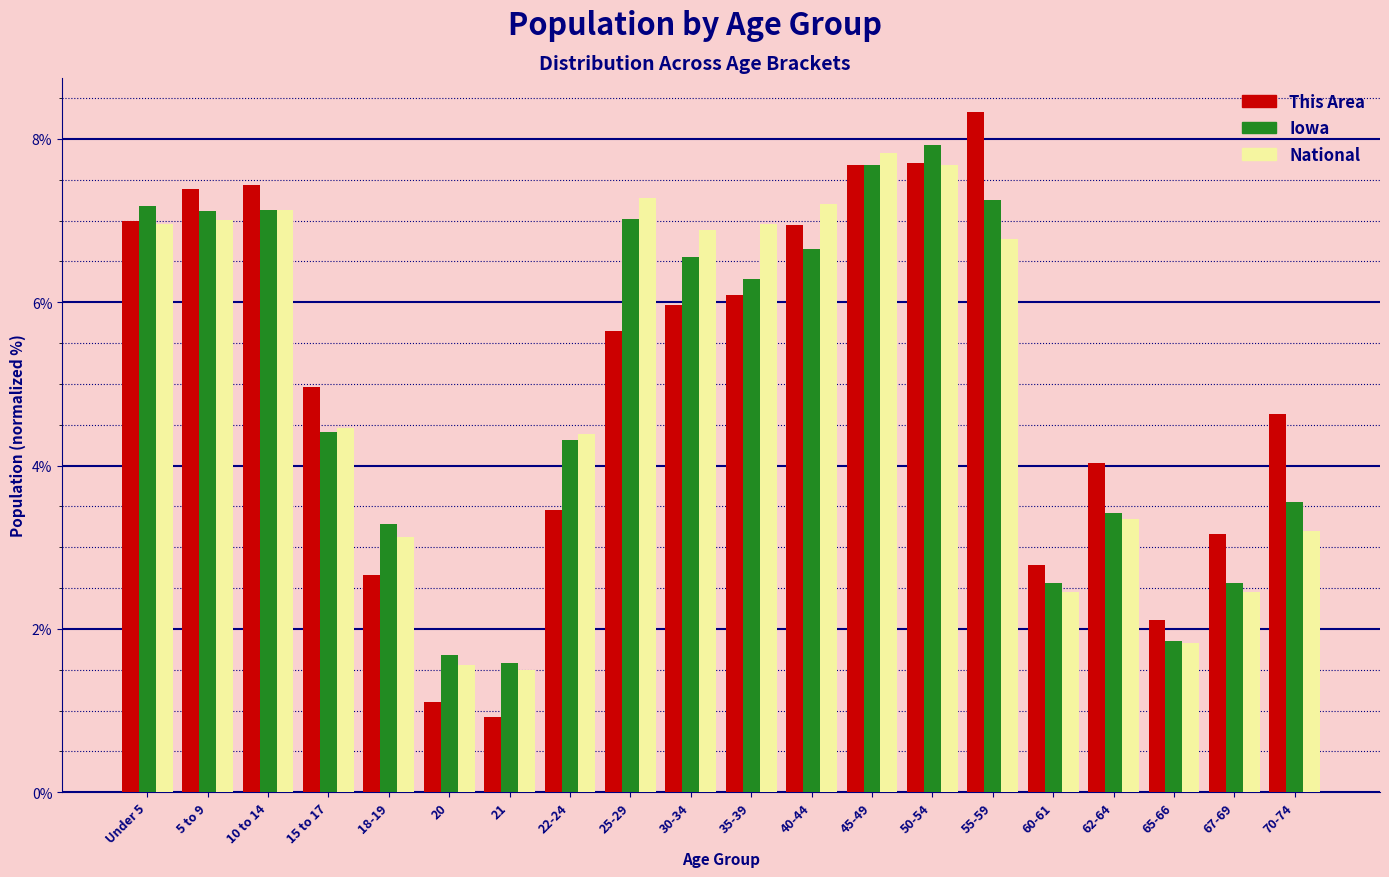

What is the sum of all Iowa values?

100.0